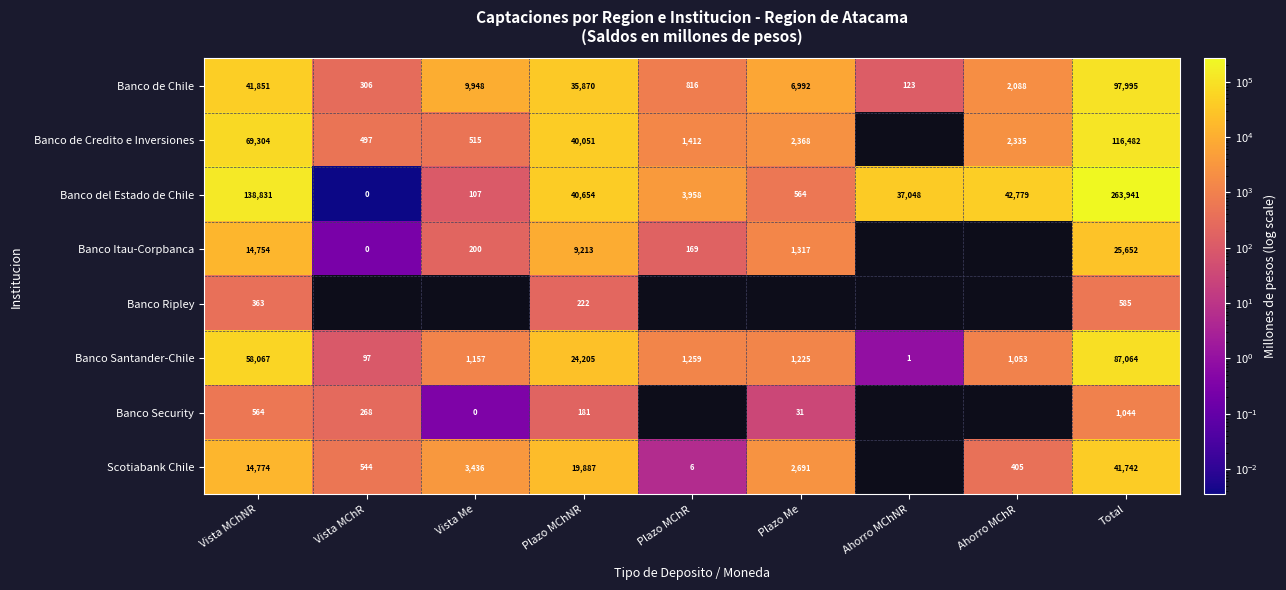

Which has a higher value, Vista MChNR or Vista MChR?

Vista MChNR